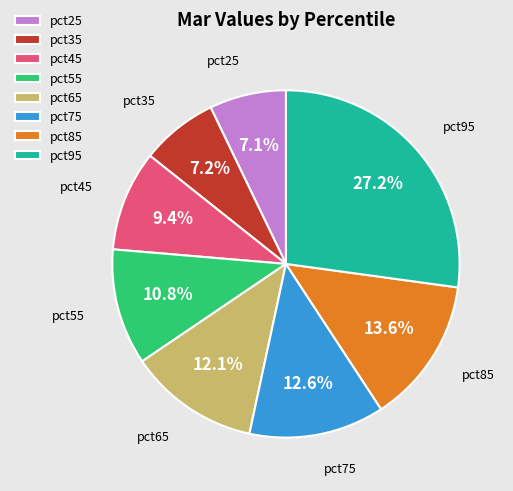

To the nearest percent, what is the average slice percentage?

12%